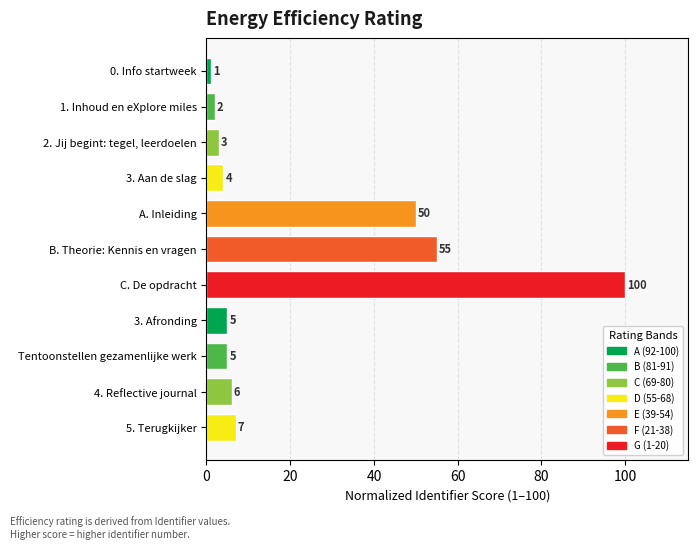

What is the label of the 2nd bar from the top?

1. Inhoud en eXplore miles